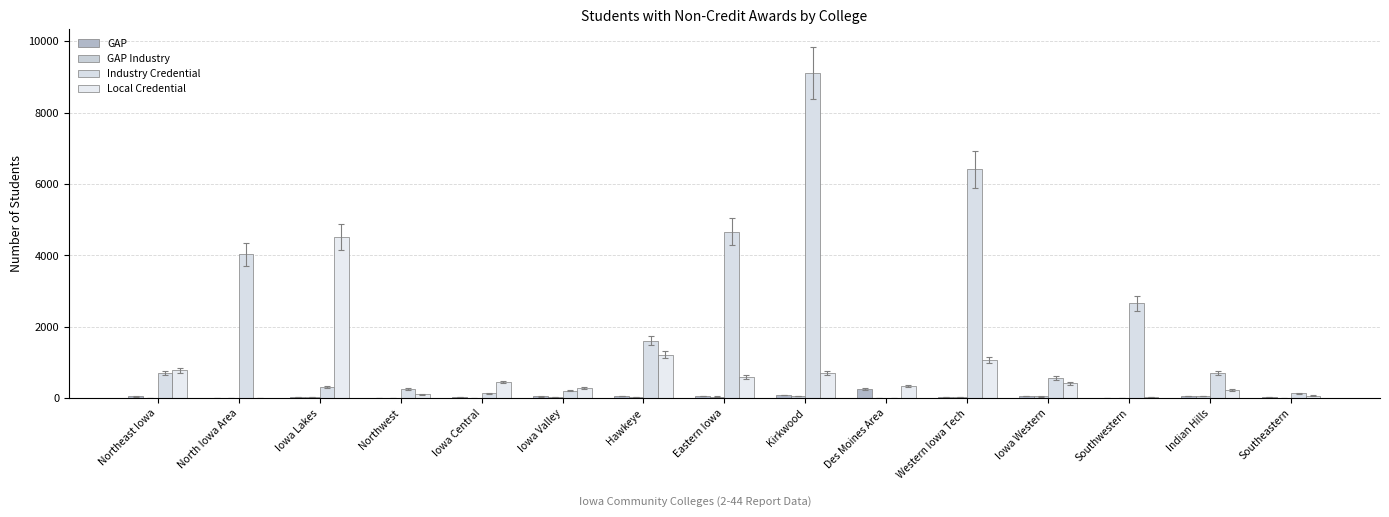

What is the difference between the maximum and minimum values in the GAP series?

245